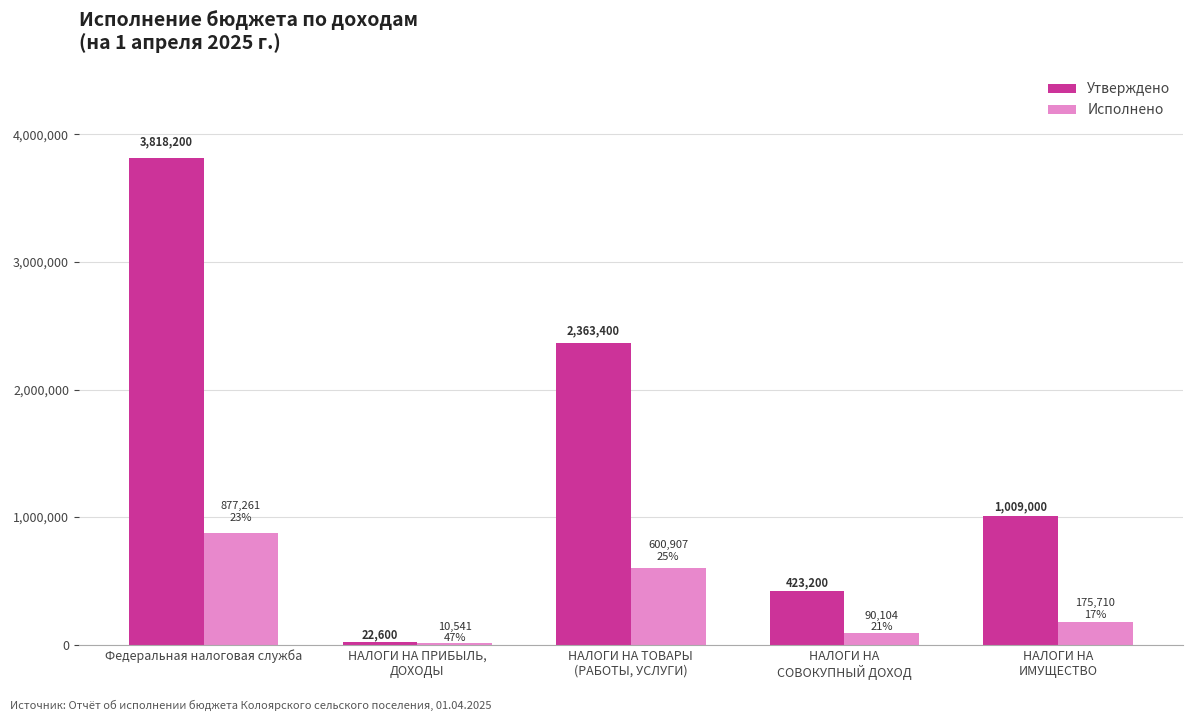

At which category does the chart reach its peak across all series?

Федеральная налоговая служба